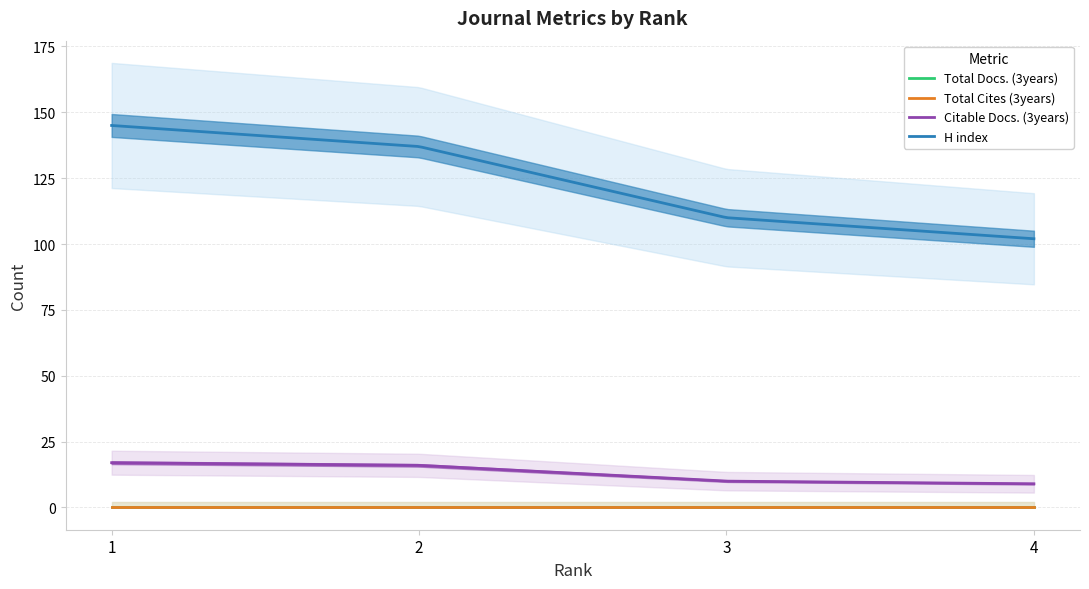

What is the difference between the Citable Docs. (3years) values at 3 and 1?

7